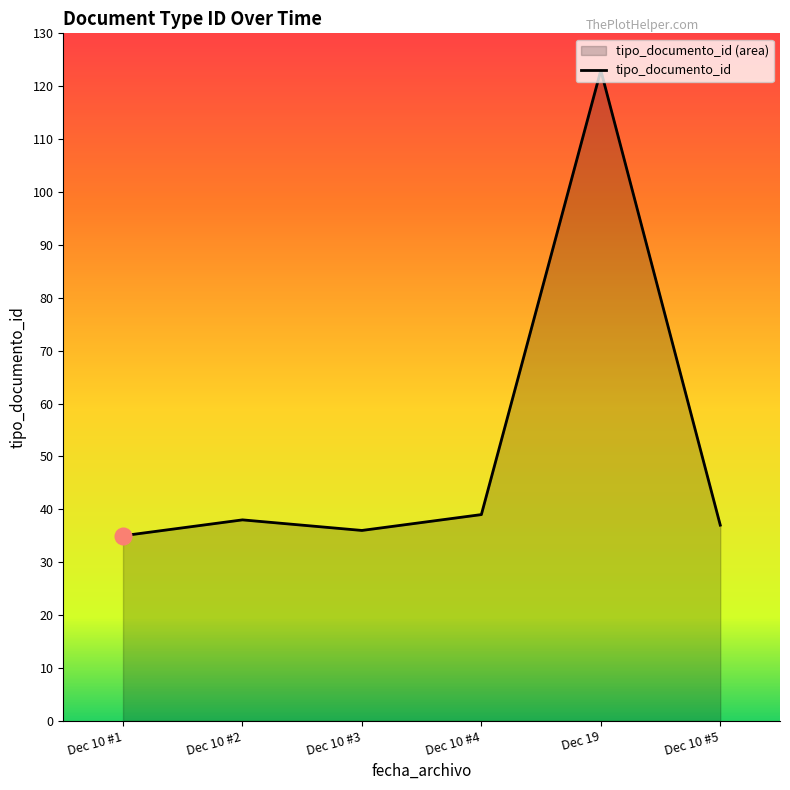

The chart shows a value of 36 at Dec 10 #3. True or false?

True